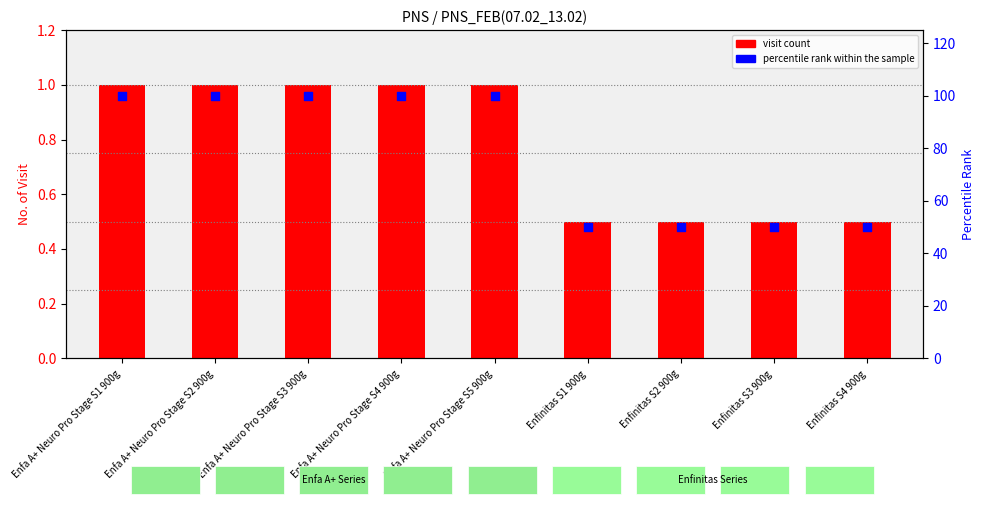

Which series contains the lowest Y value?

visit count